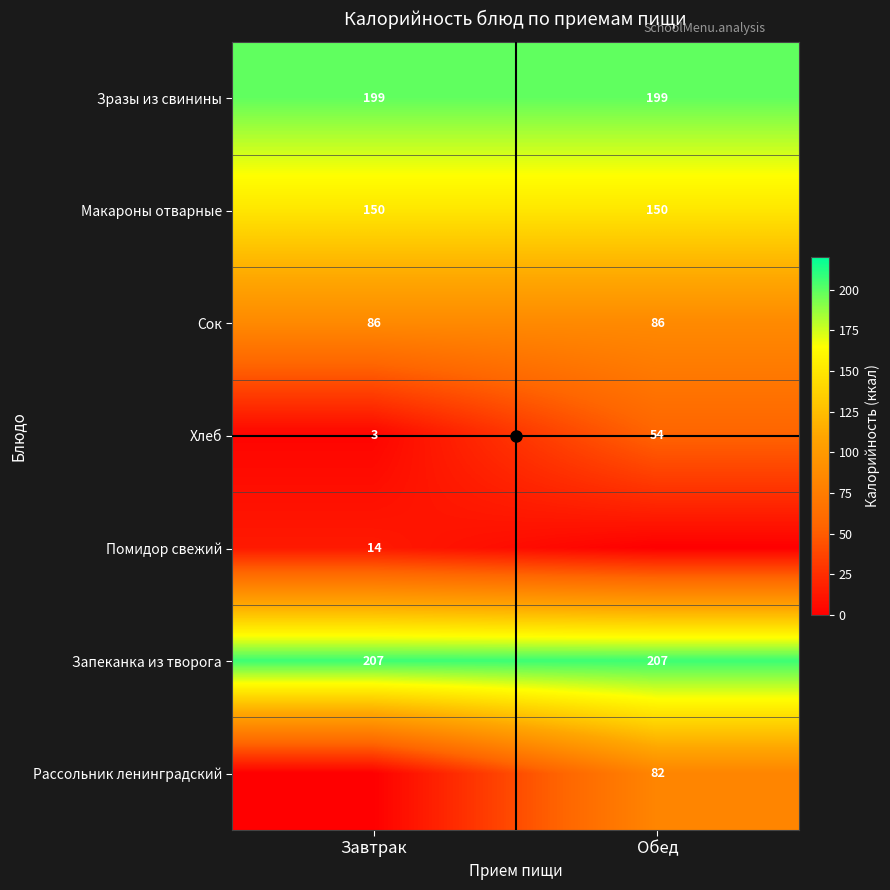

Rank the categories by Хлеб value from lowest to highest.

Завтрак, Обед